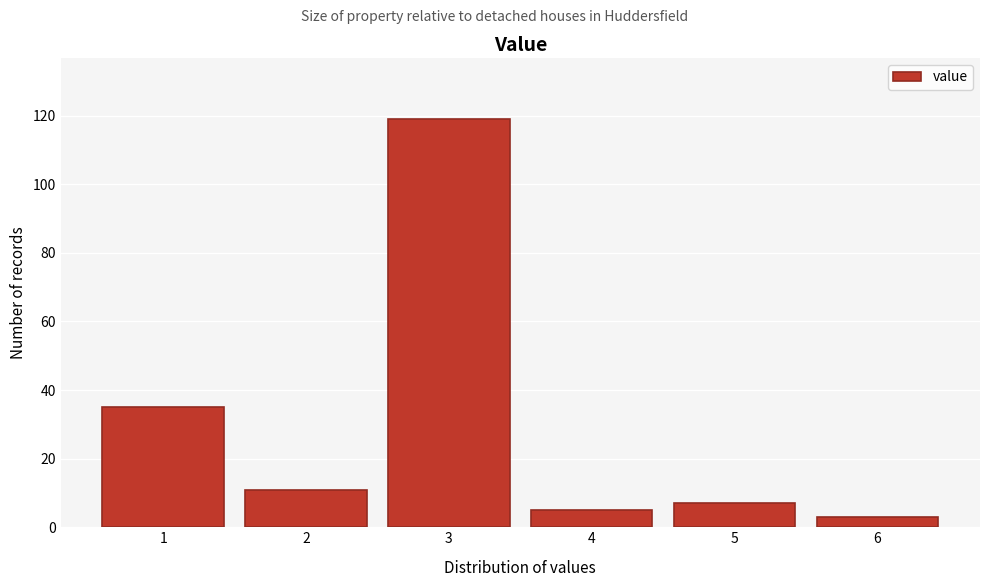

Which range on the x-axis has the tallest bar?

2.5 to 3.5